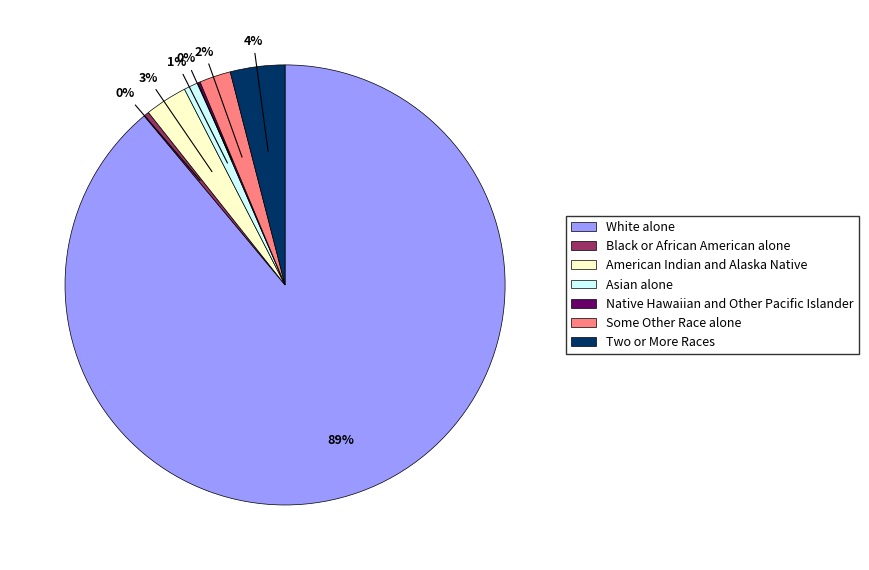

To the nearest percent, what is the average slice percentage?

14%